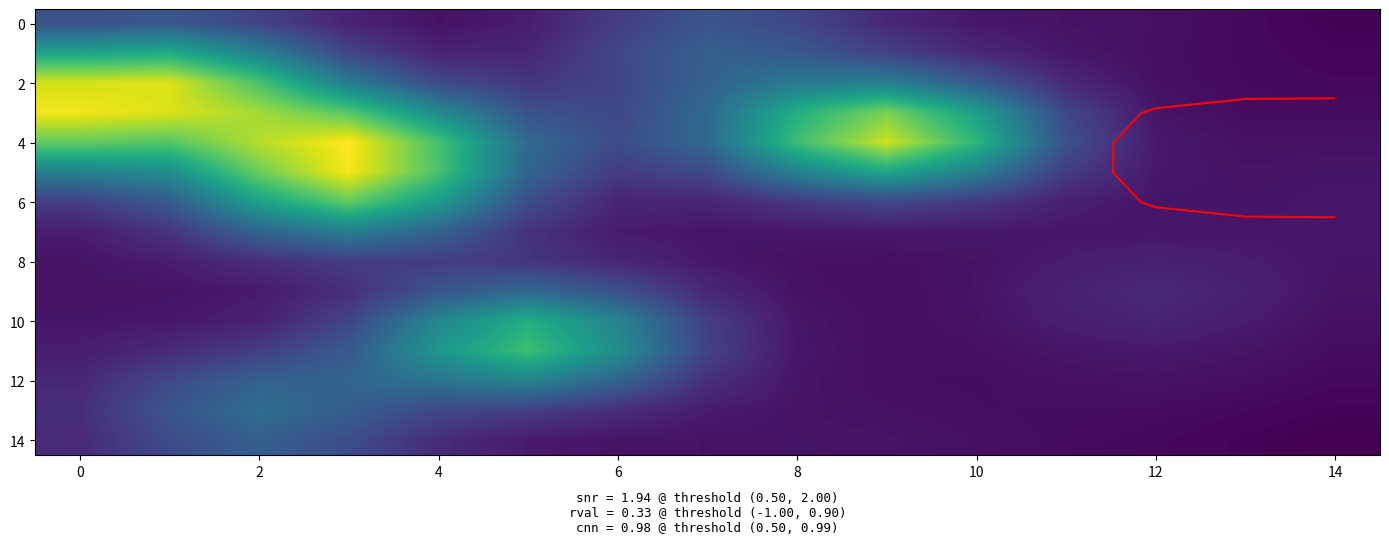

The value of 4 at 12 is 0.1. True or false?

False